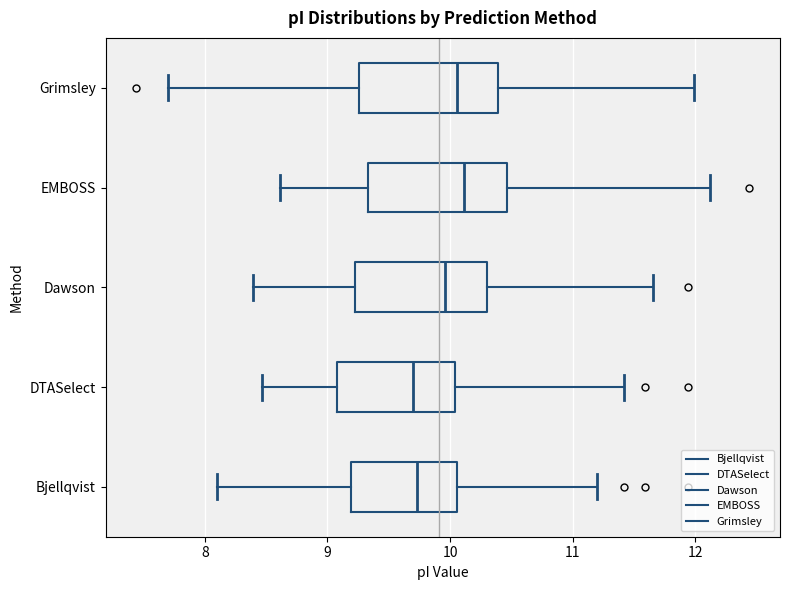

Where is the right edge of the box for EMBOSS on the x-axis? The values are not printed on the chart, so give them approximately, as read against the axis.

10.5